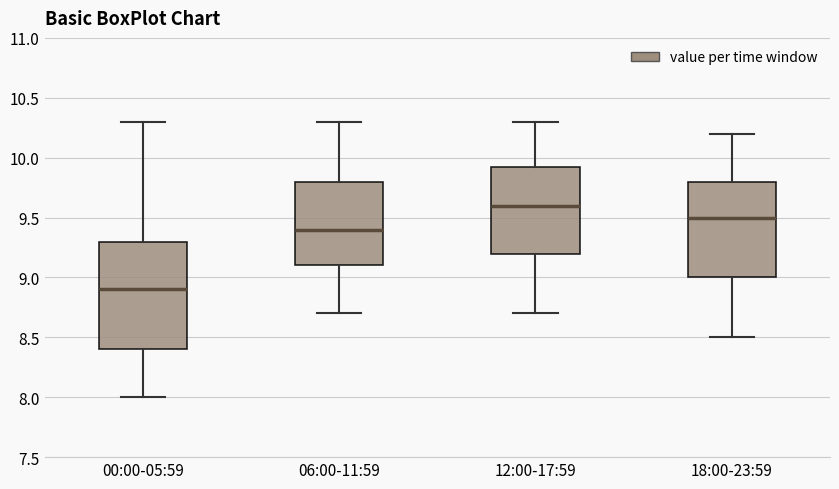

Which box is the tallest, from its lower edge to its upper edge?

00:00-05:59